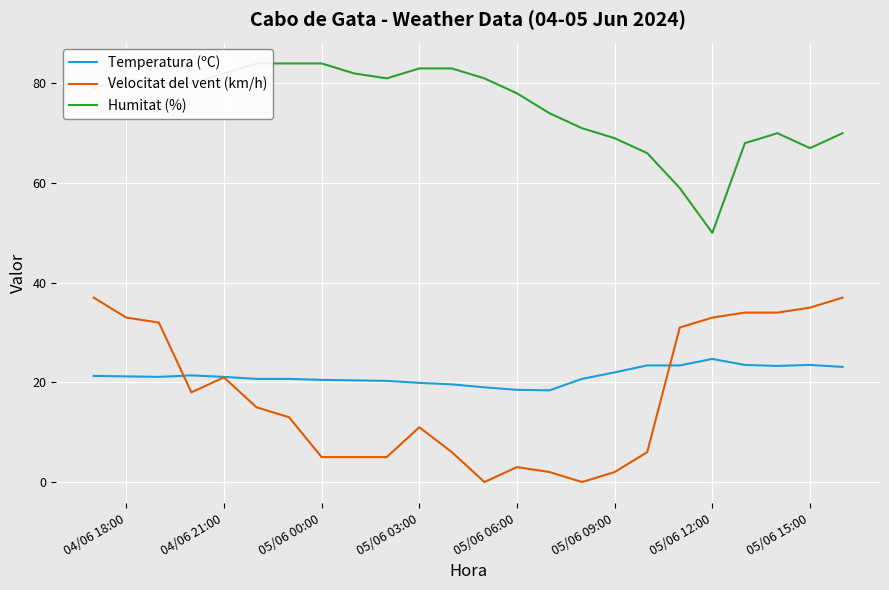

How many lines are shown in the chart?

3